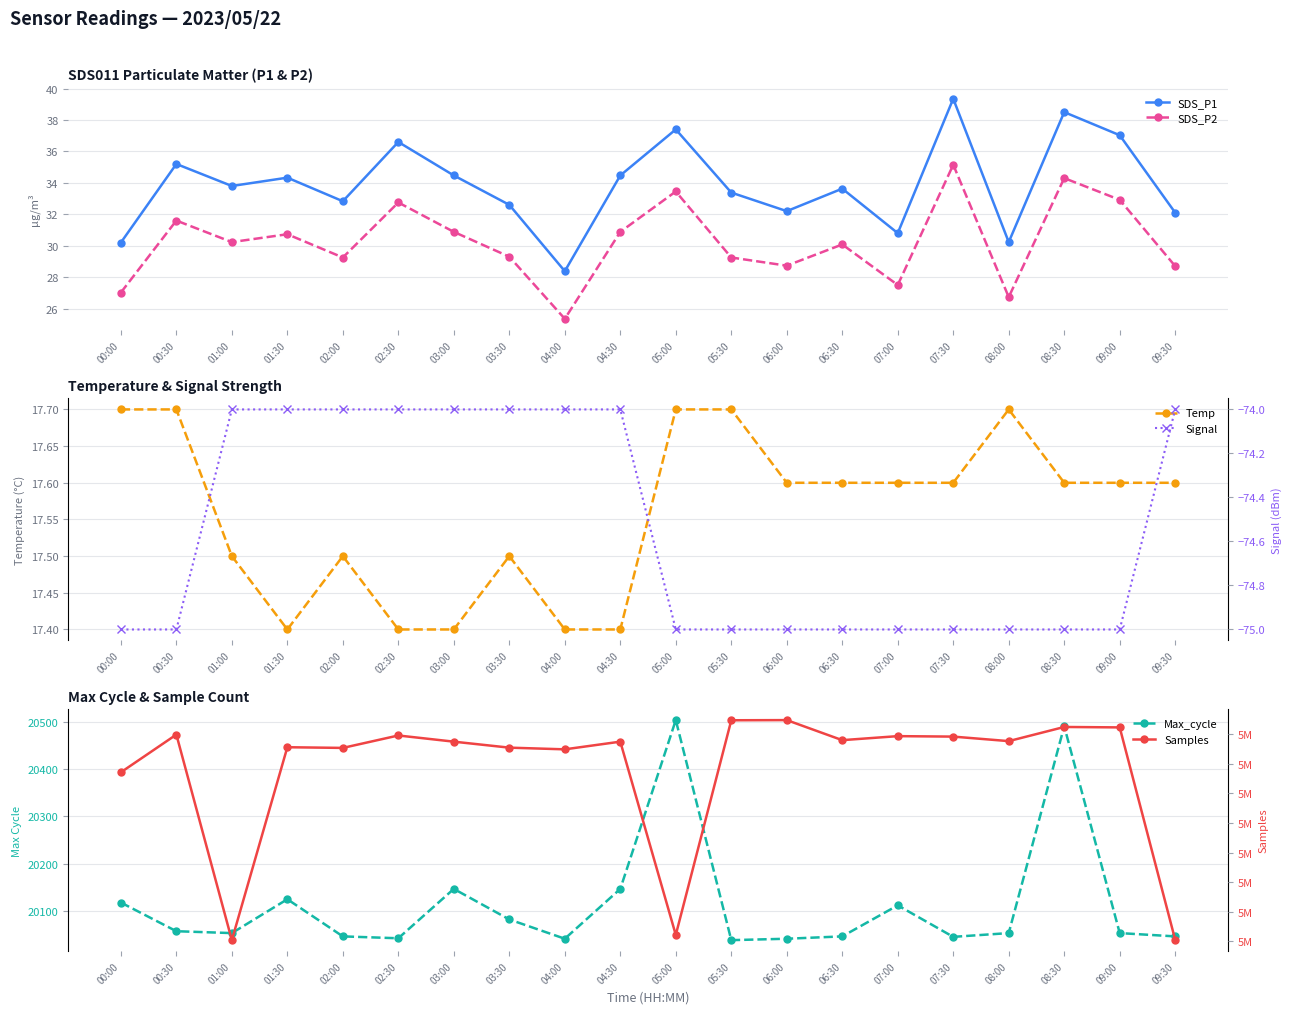

Rank the series by their maximum value, from highest to lowest.

Samples, Max_cycle, SDS_P1, SDS_P2, Temp, Signal